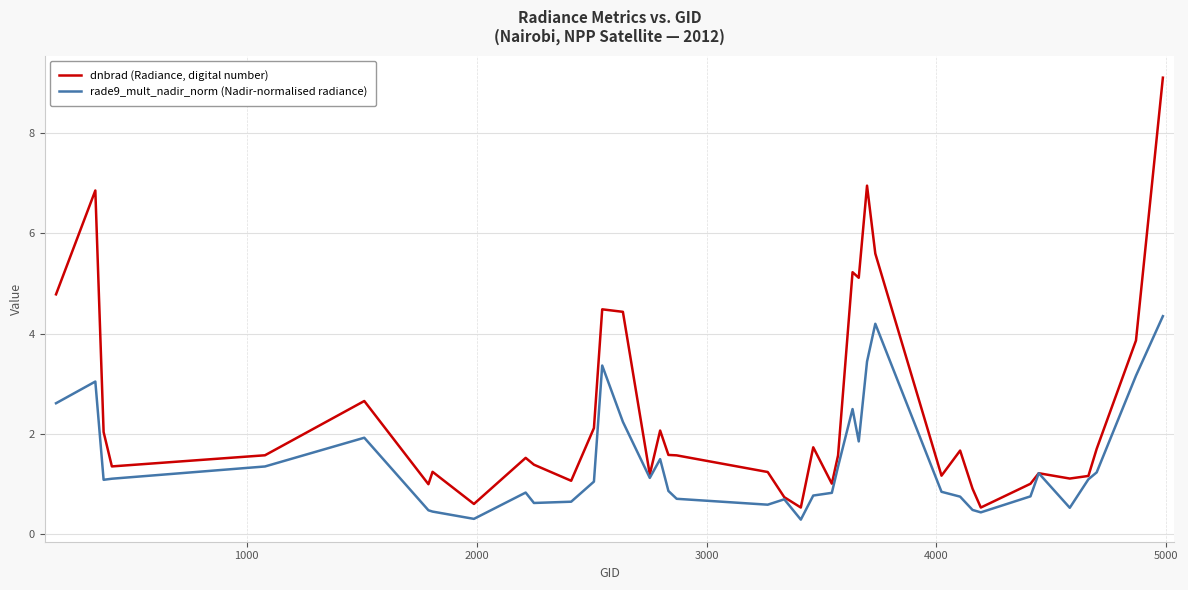

Which series has the largest total across all categories?

dnbrad (Radiance, digital number)